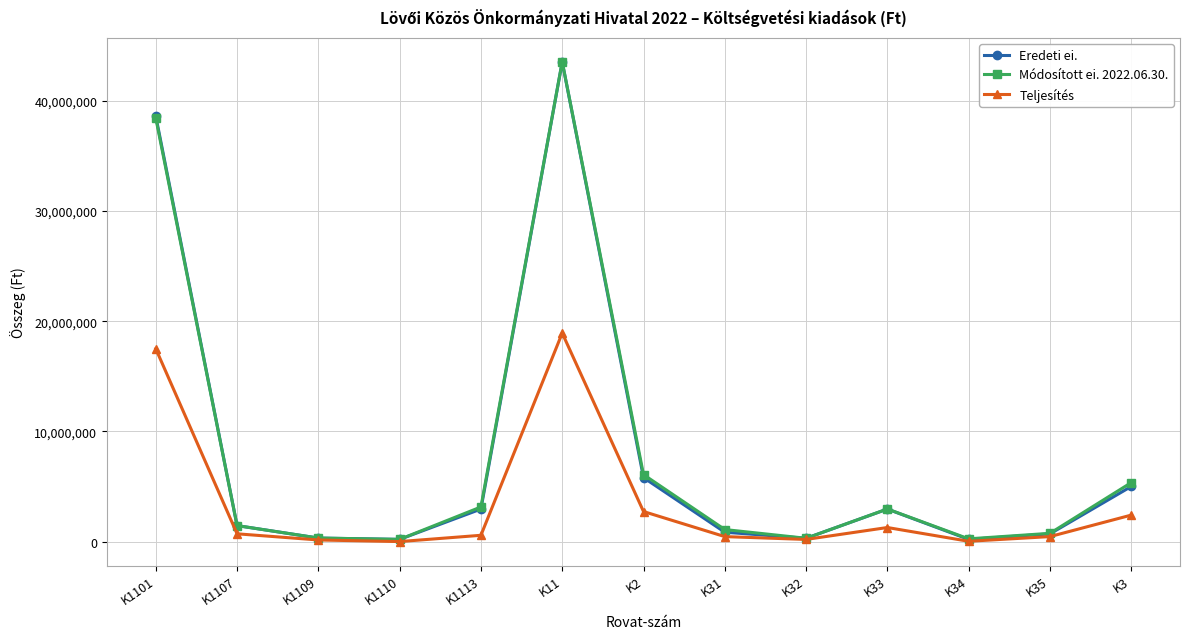

Is this an area chart (filled region under the line)?

No